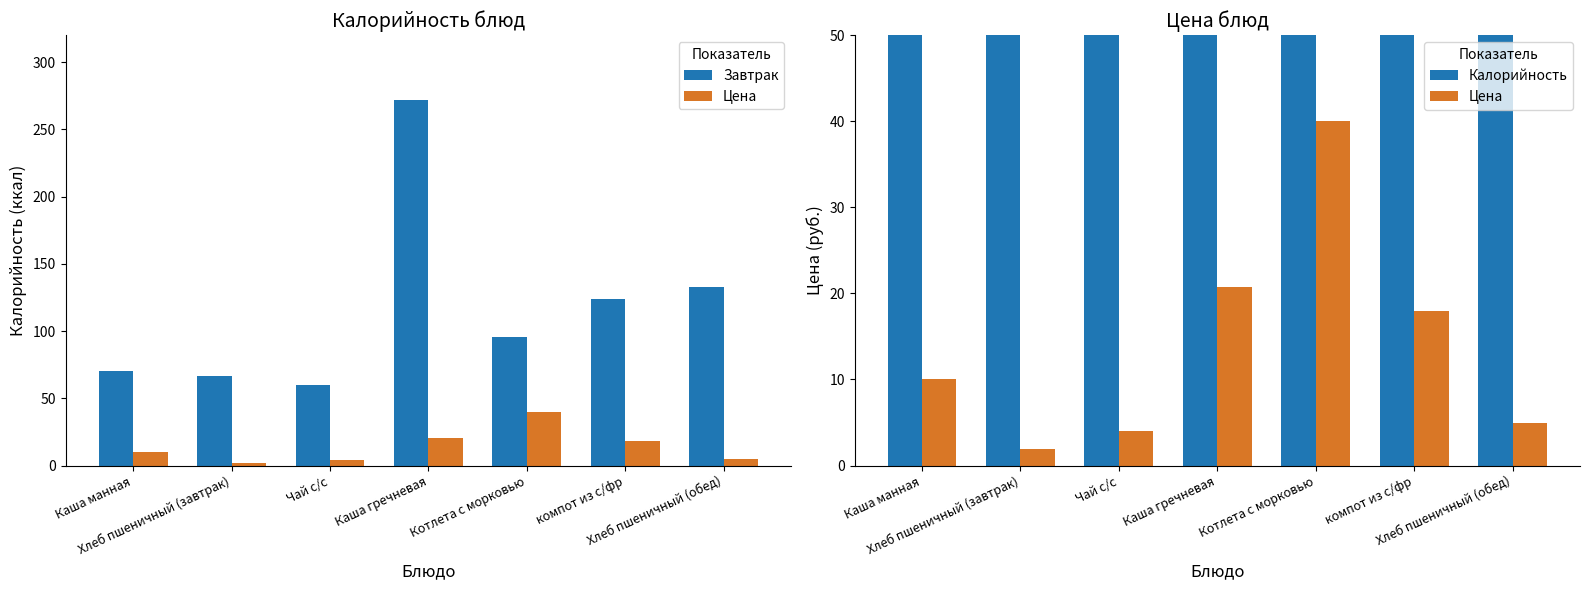

What is the sum of the Завтрак values at Хлеб пшеничный (завтрак) and компот из с/фр?

190.3